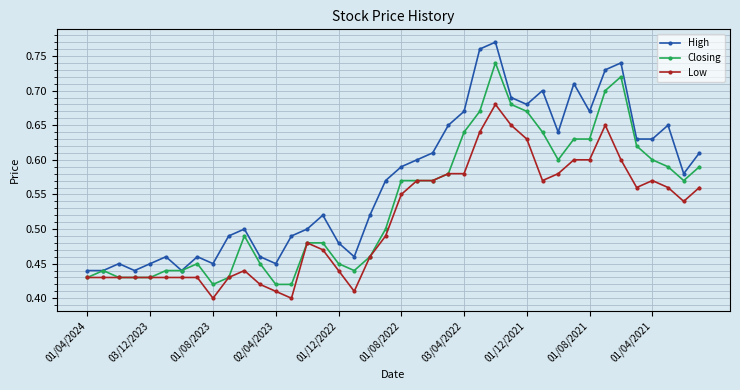

How many interior local peaks does the High series have?

10